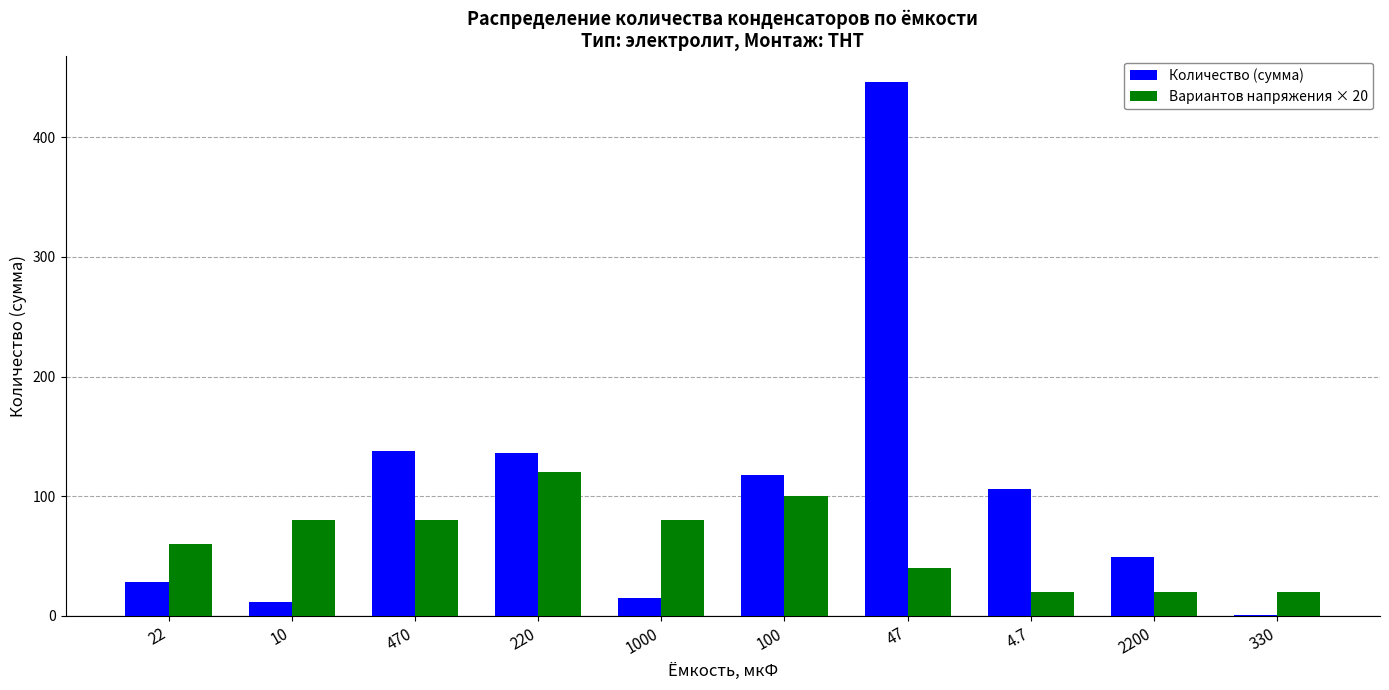

Reading left to right, list all the values displayed in this chart.

Количество (сумма): 28	12	138	136	15	118	446	106	49	1
Вариантов напряжения × 20: 60	80	80	120	80	100	40	20	20	20